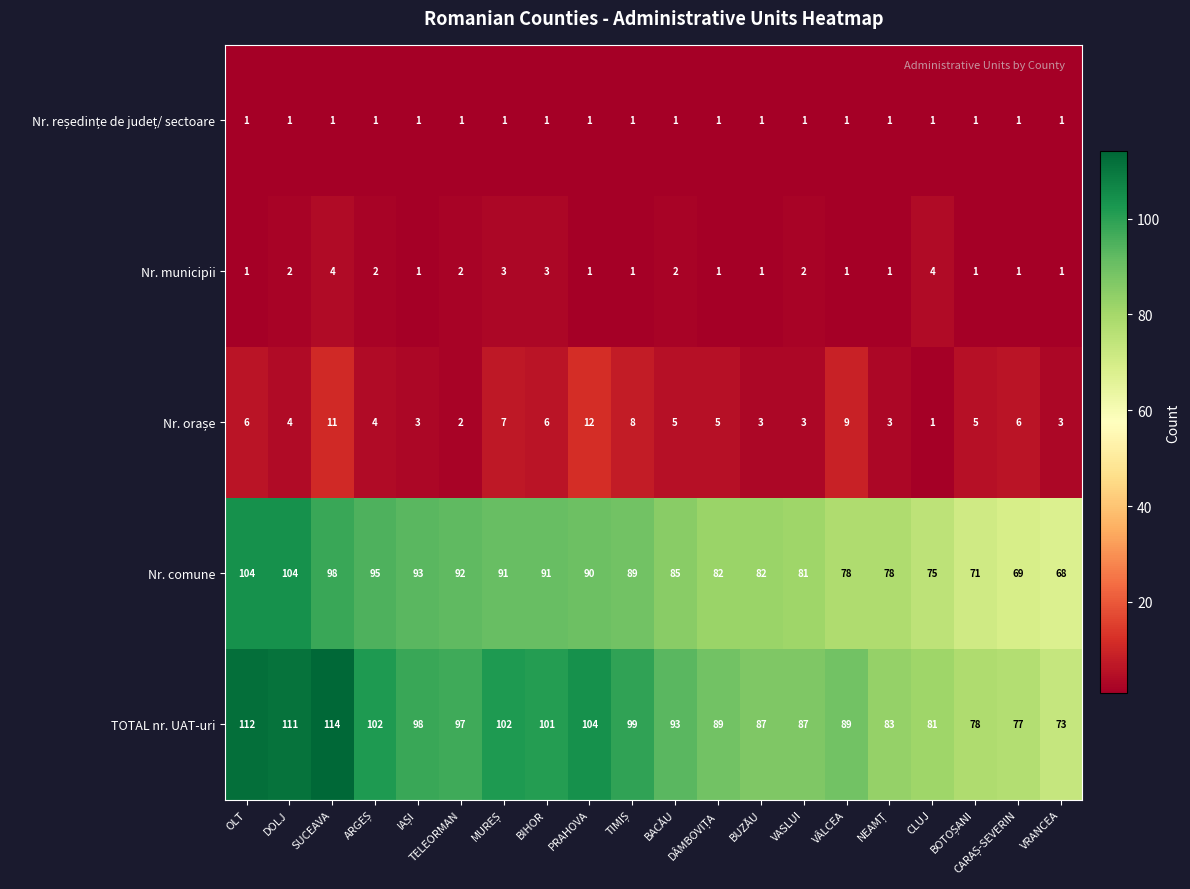

What is the spread (max minus min) of values at CLUJ?

80